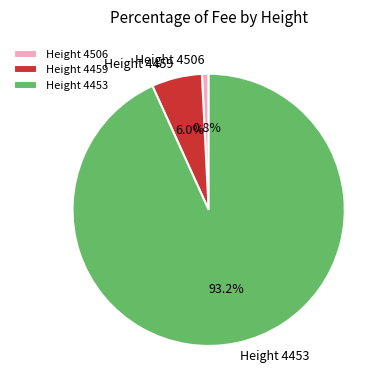

What is the smallest slice in the pie chart?

Height 4506